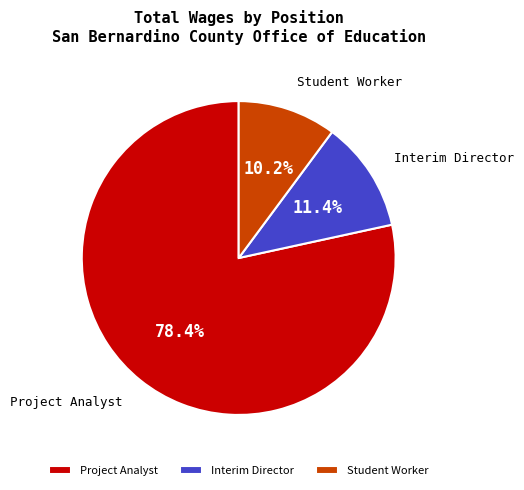

How many slices are in this pie chart?

3